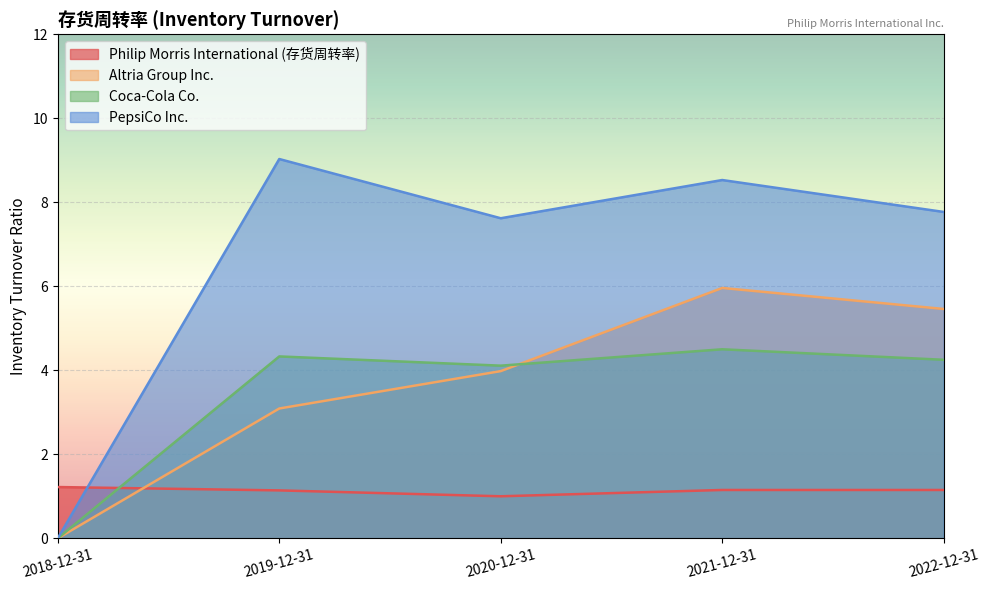

Where does the Coca-Cola Co. series first go above 4?

2019-12-31